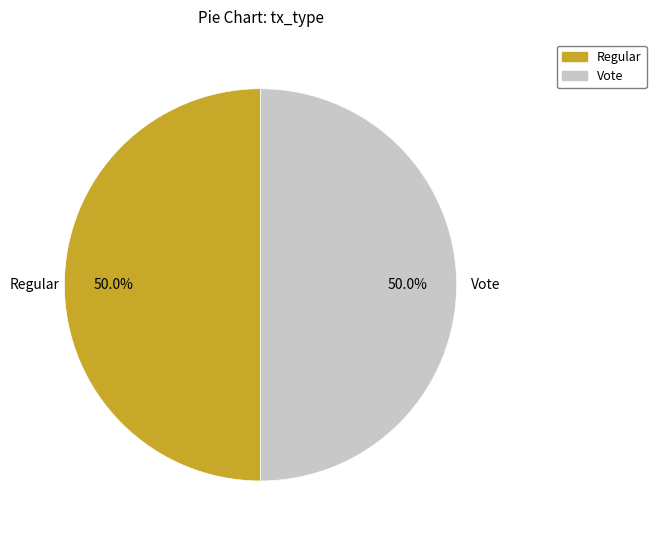

What percentage is NOT represented by Regular?

50.0%